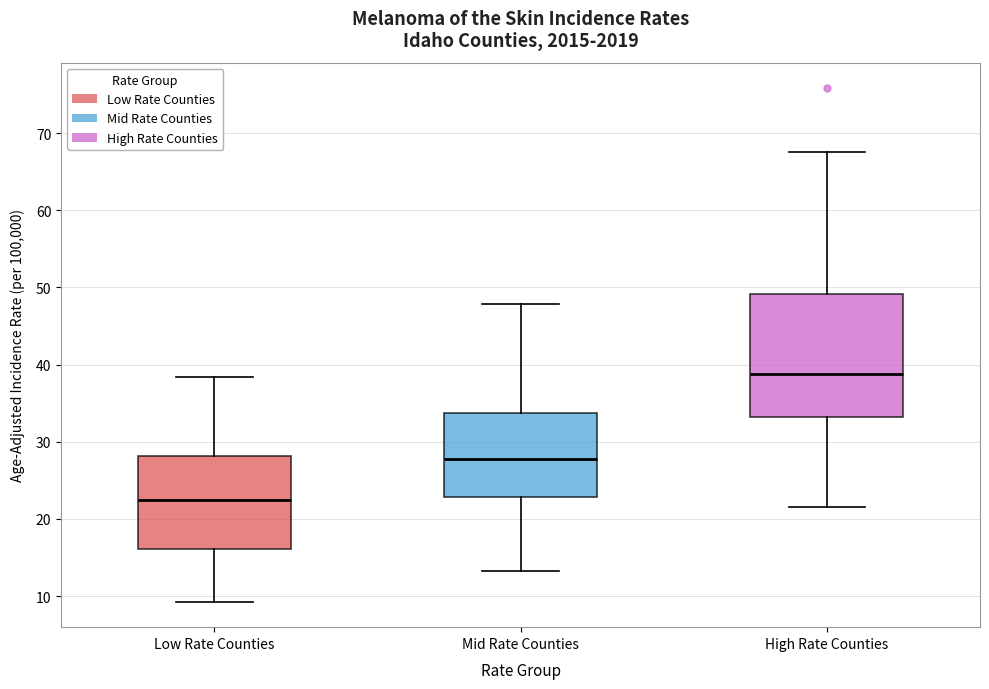

Reading left to right, read every box against the y-axis: the position of its median line, the range the box covers, and the ends of its whiskers. The values are not printed on the chart, so give them approximately, as read against the axis.

Low Rate Counties: median 22, box 16 to 28, whiskers 9 to 38
Mid Rate Counties: median 28, box 23 to 34, whiskers 13 to 48
High Rate Counties: median 39, box 33 to 49, whiskers 22 to 68